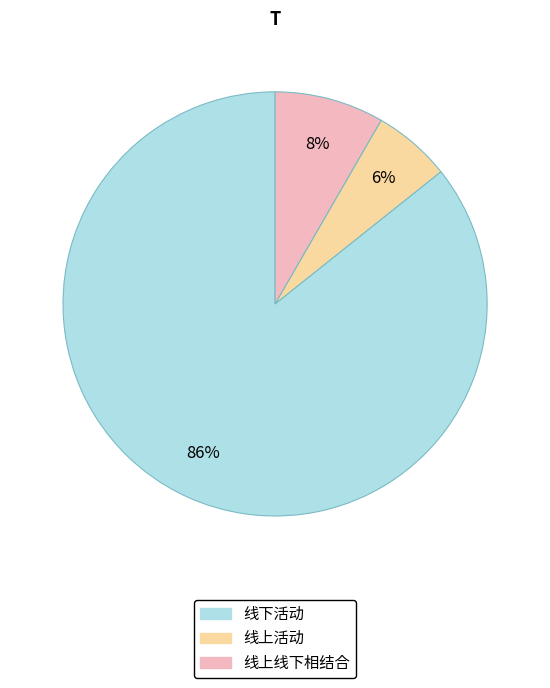

Combined, do 线上线下相结合 and 线上活动 account for over 50%?

No